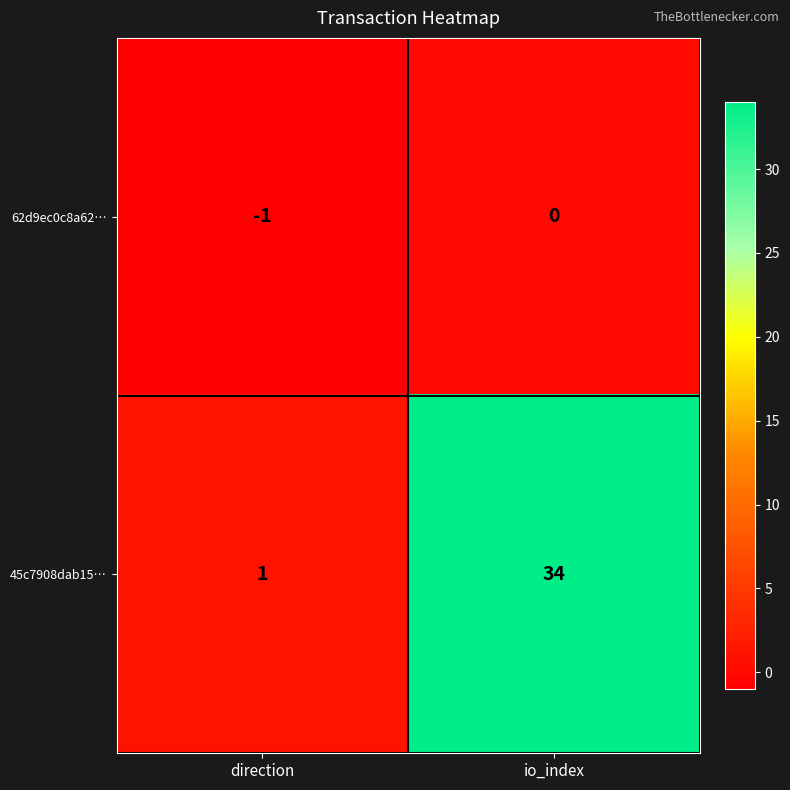

The value of 62d9ec0c8a62… at direction is -1. True or false?

True